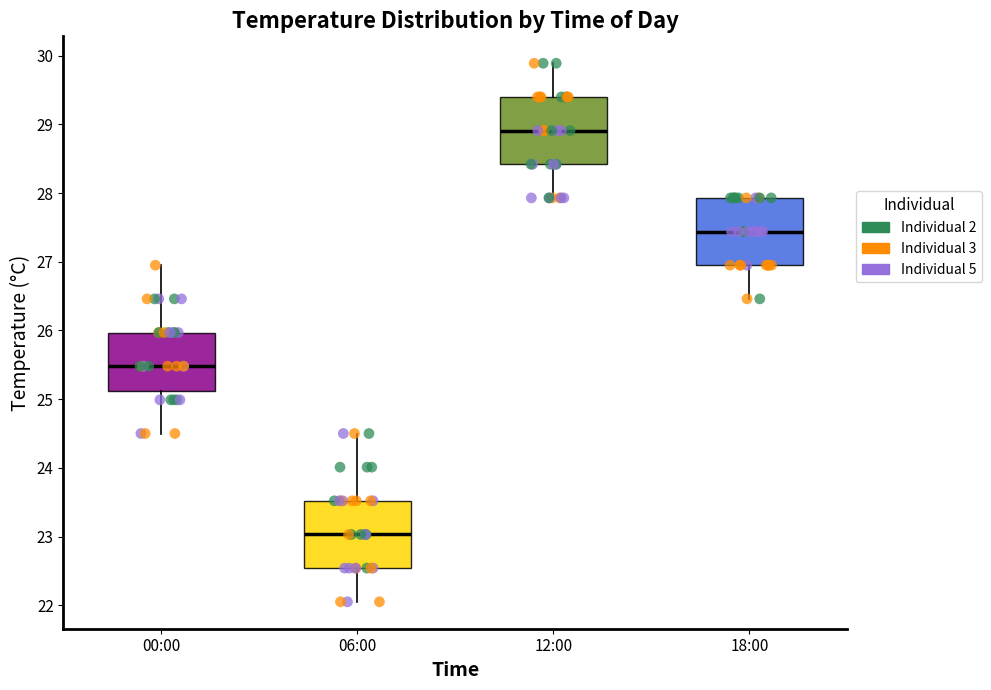

Which box has the highest median line?

12:00